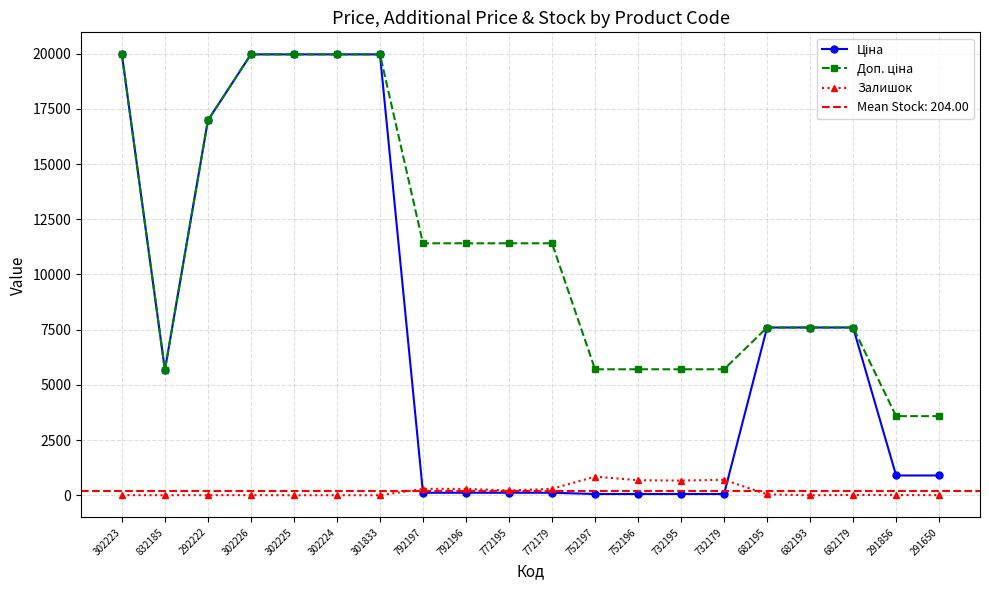

Between 772179 and 682179, which series saw the biggest shift?

Ціна